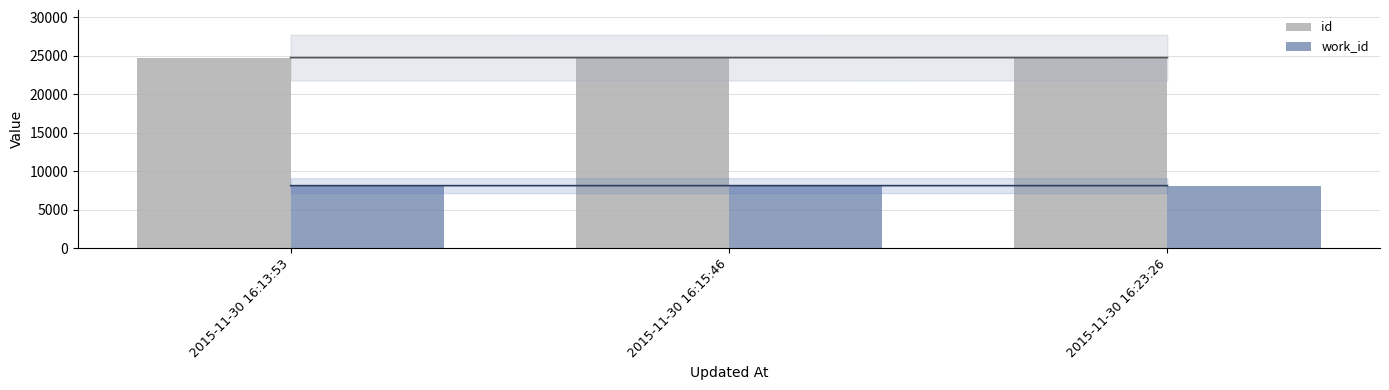

What is the total value across all series at 2015-11-30 16:23:26?

32858